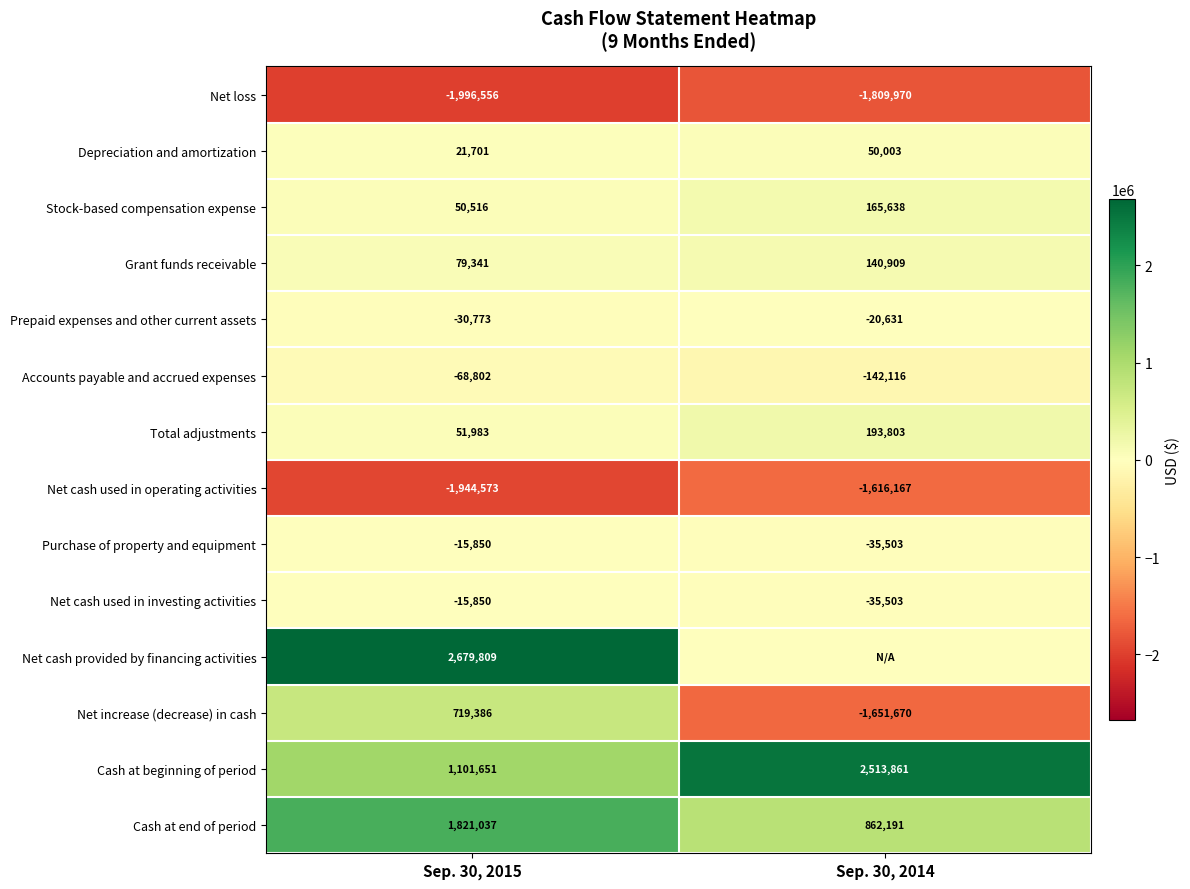

At how many categories does at least one series exceed -1224387?

2